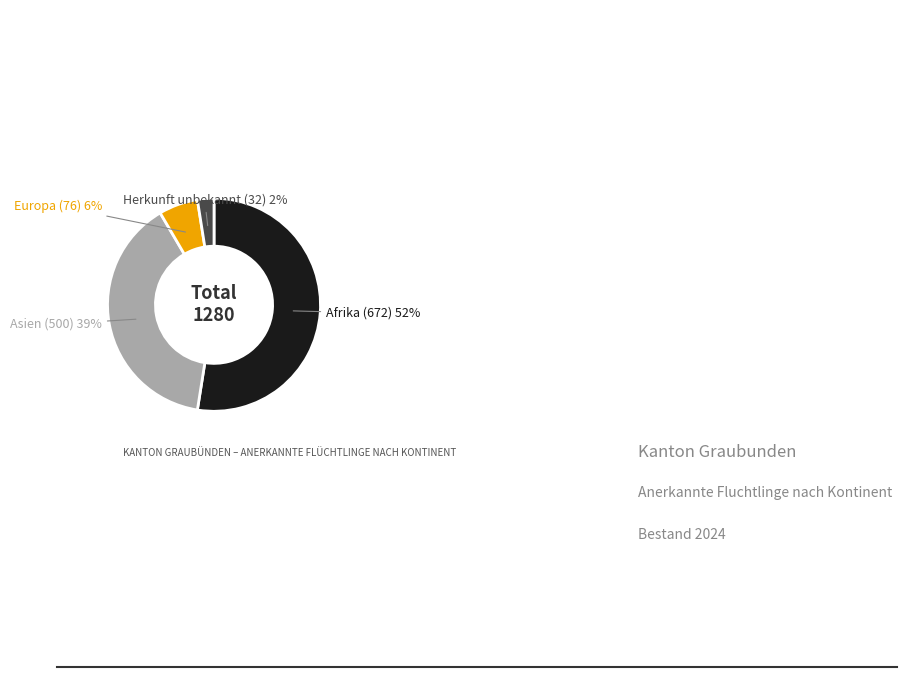

To the nearest percent, what is the average slice percentage?

25%